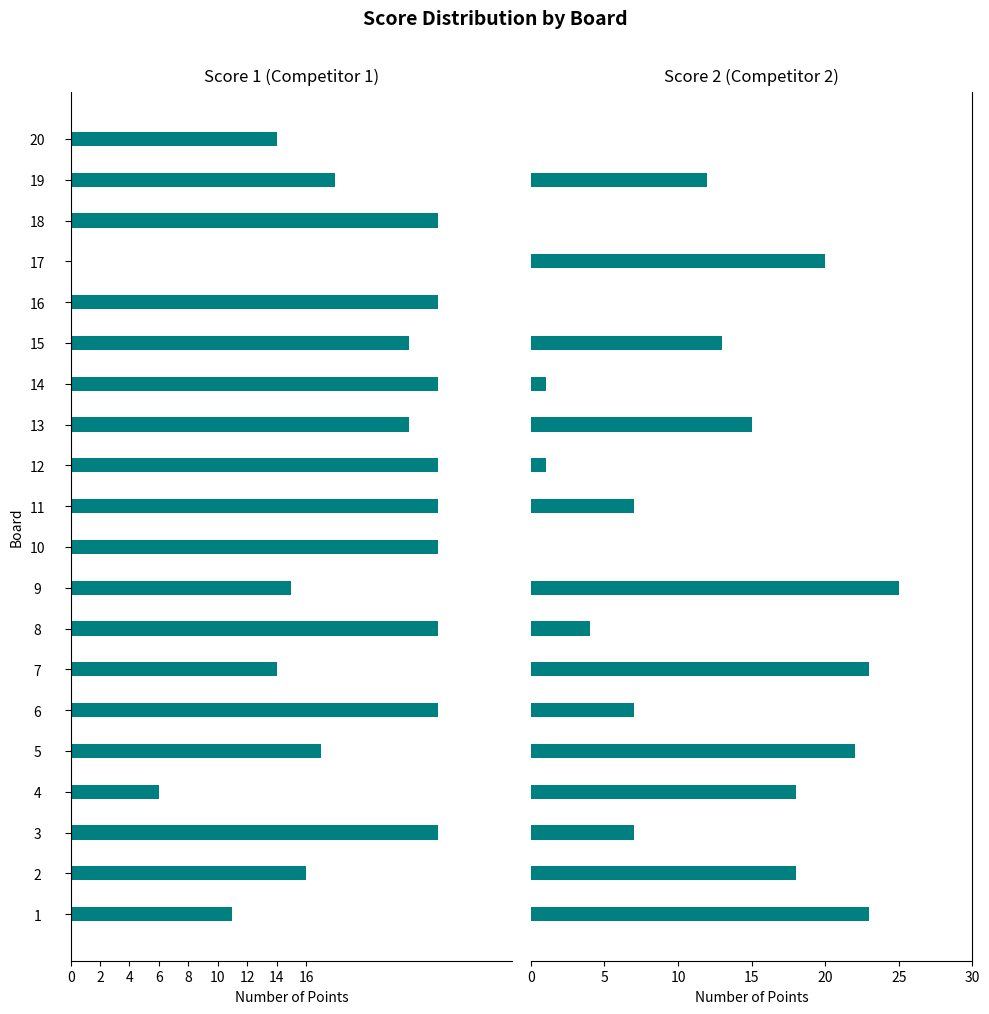

Between 9 and 20, which series saw the biggest shift?

Score 2